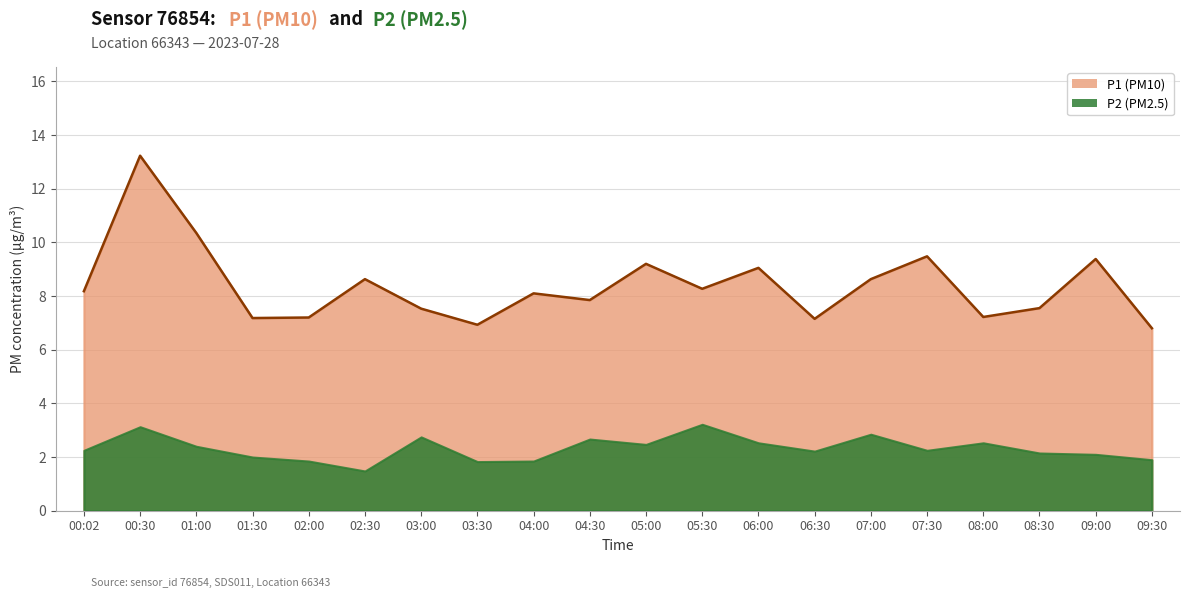

Where is the first local maximum?

00:30